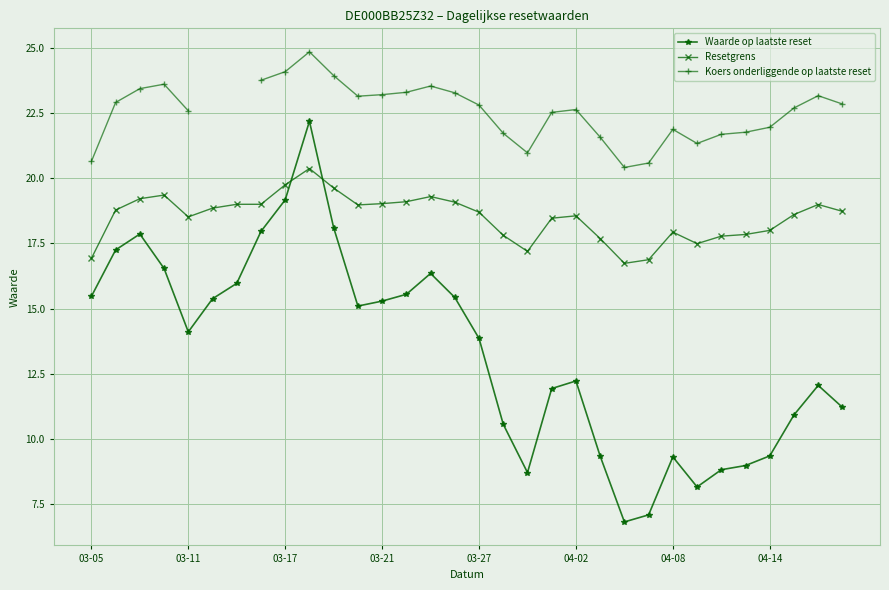

Is the value of Resetgrens at 25 greater than the value of Koers onderliggende op laatste reset at 27?

No